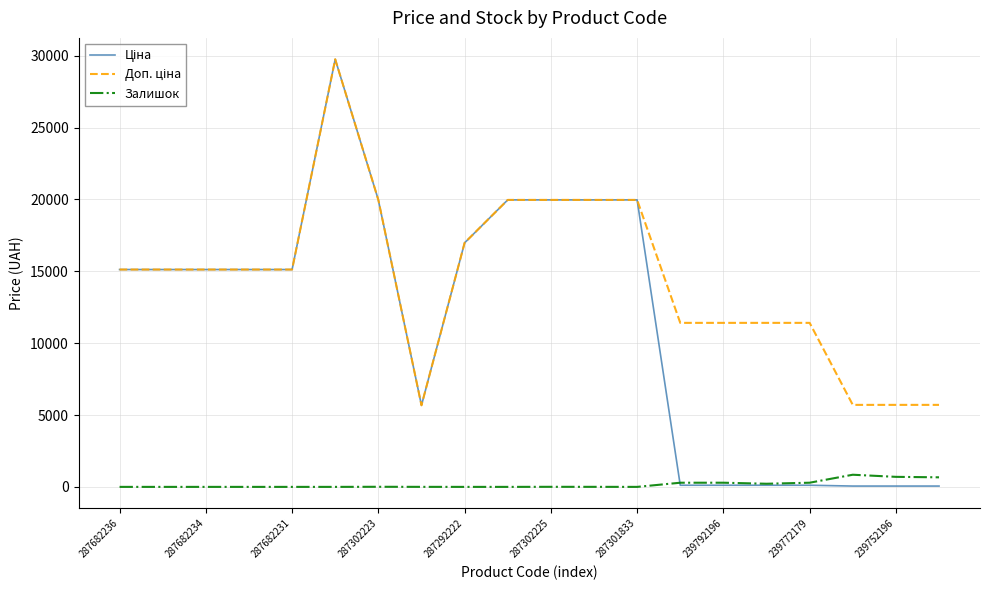

Is it true that Залишок equals 7.0 at 287302223?

True